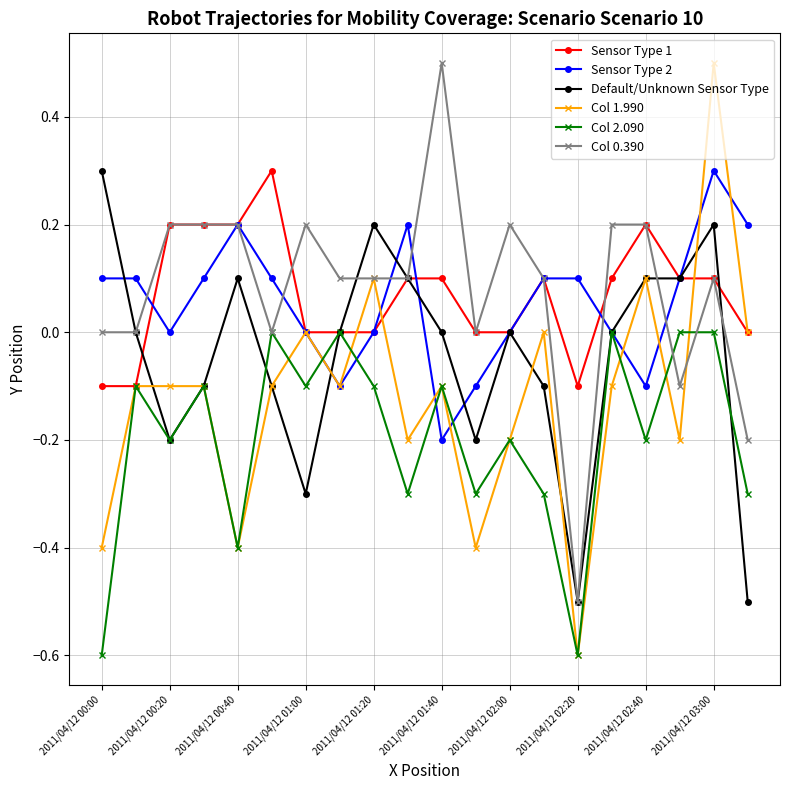

Which series has the widest spread of values?

Col 1.990